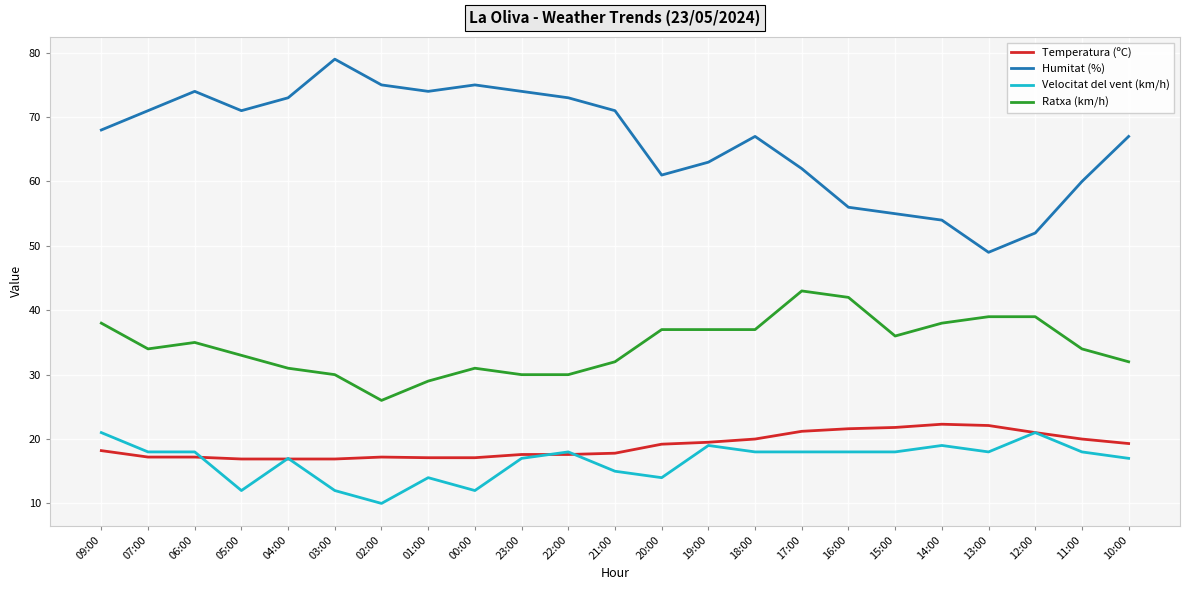

What position from the left is 09:00?

1